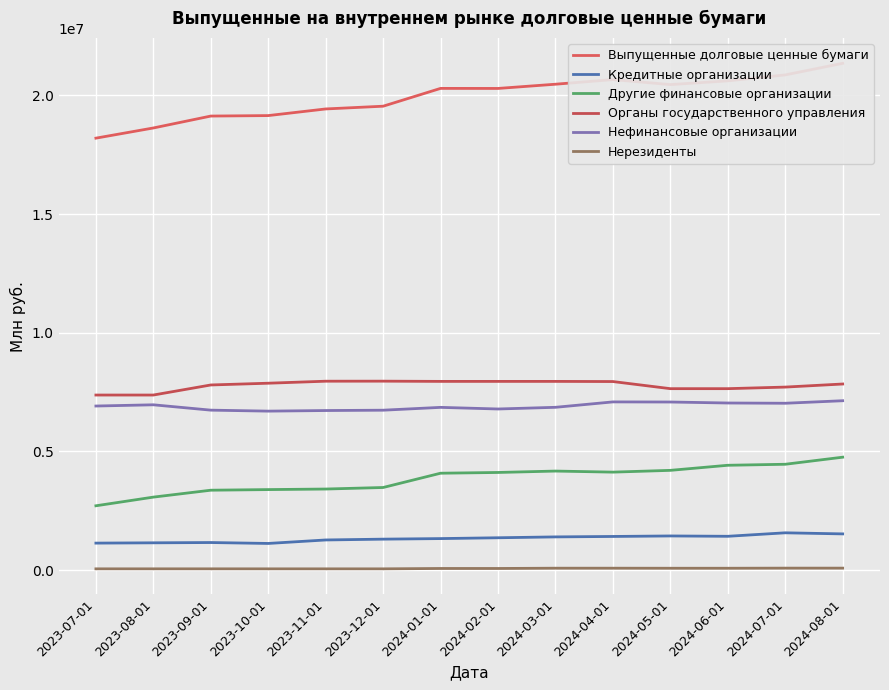

The Органы государственного управления series shows 14022761 at 2024-02-01. True or false?

False